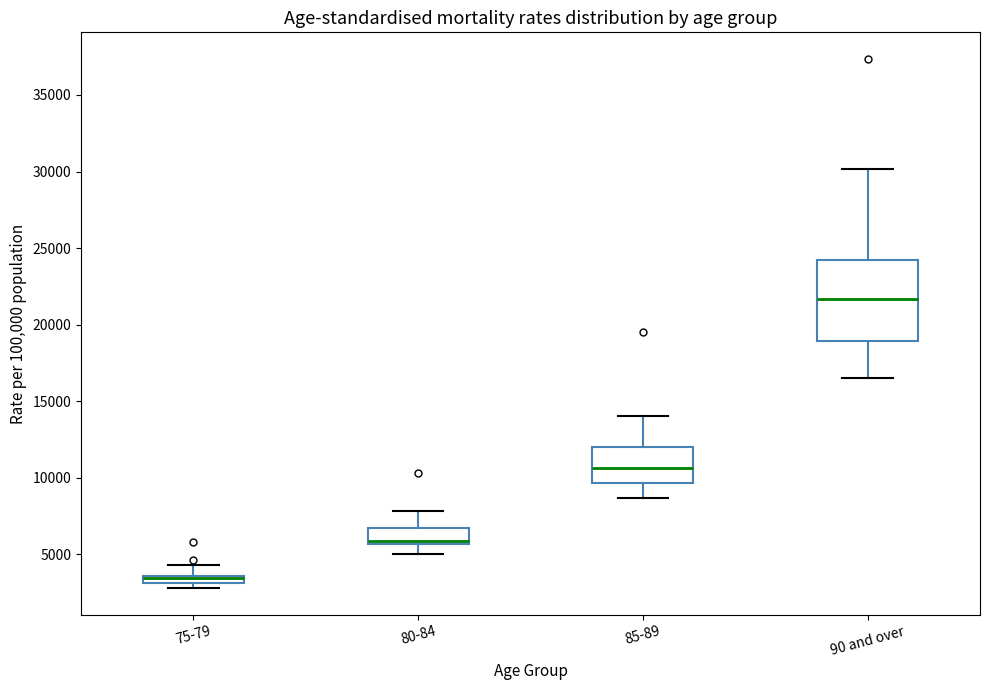

Which box is the tallest, from its lower edge to its upper edge?

90 and over